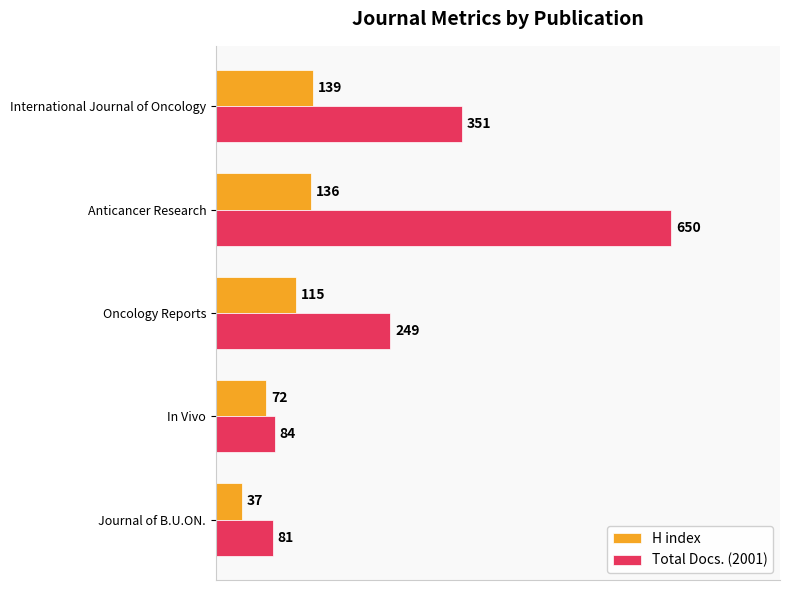

The Total Docs. (2001) series shows 351 at International Journal of Oncology. True or false?

True